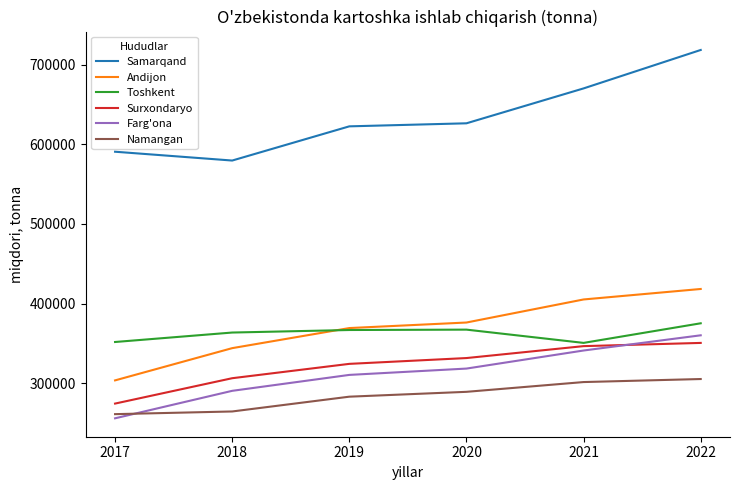

What is the difference between the maximum and minimum values in the Andijon series?

114844